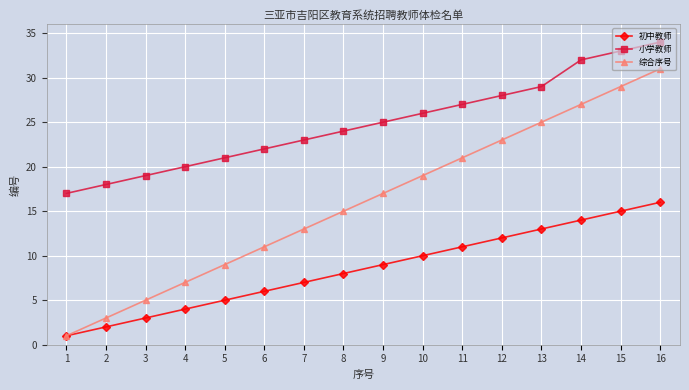

True or false: 综合序号 has more than 1 interior local peaks.

False